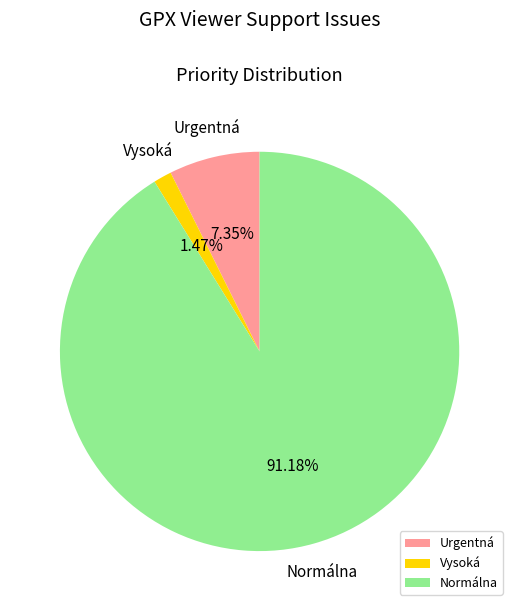

Between Vysoká and Urgentná, which is larger?

Urgentná